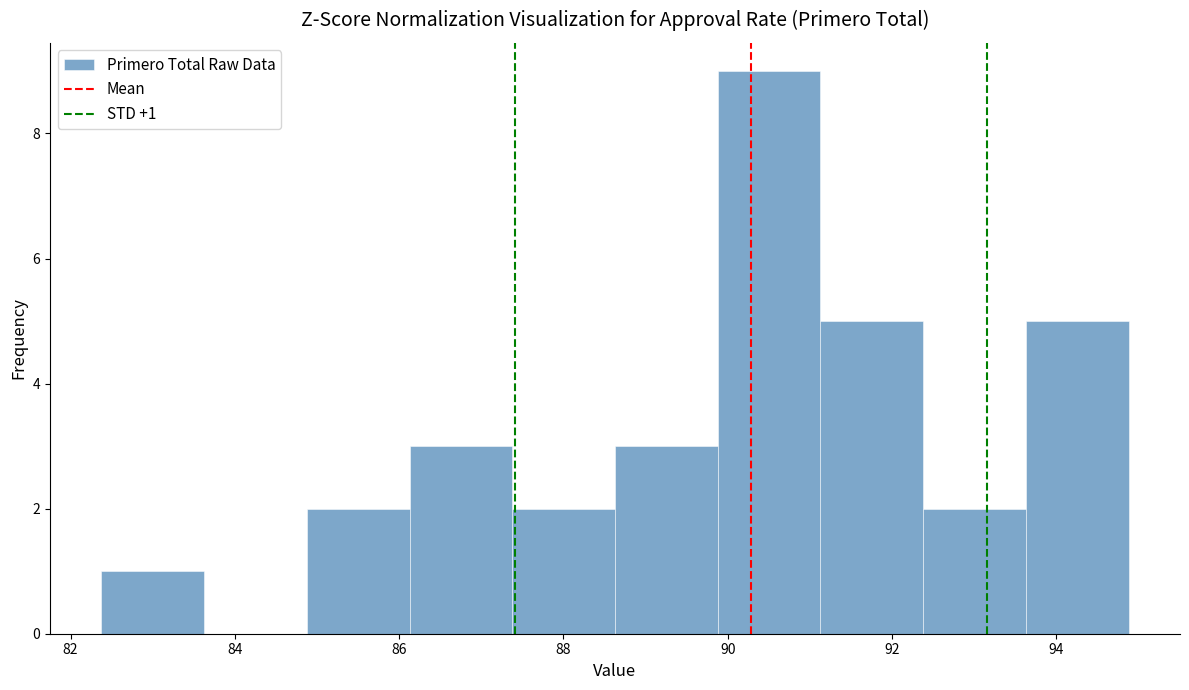

Over which range of the x-axis is the bar tallest?

89.8 to 91.2